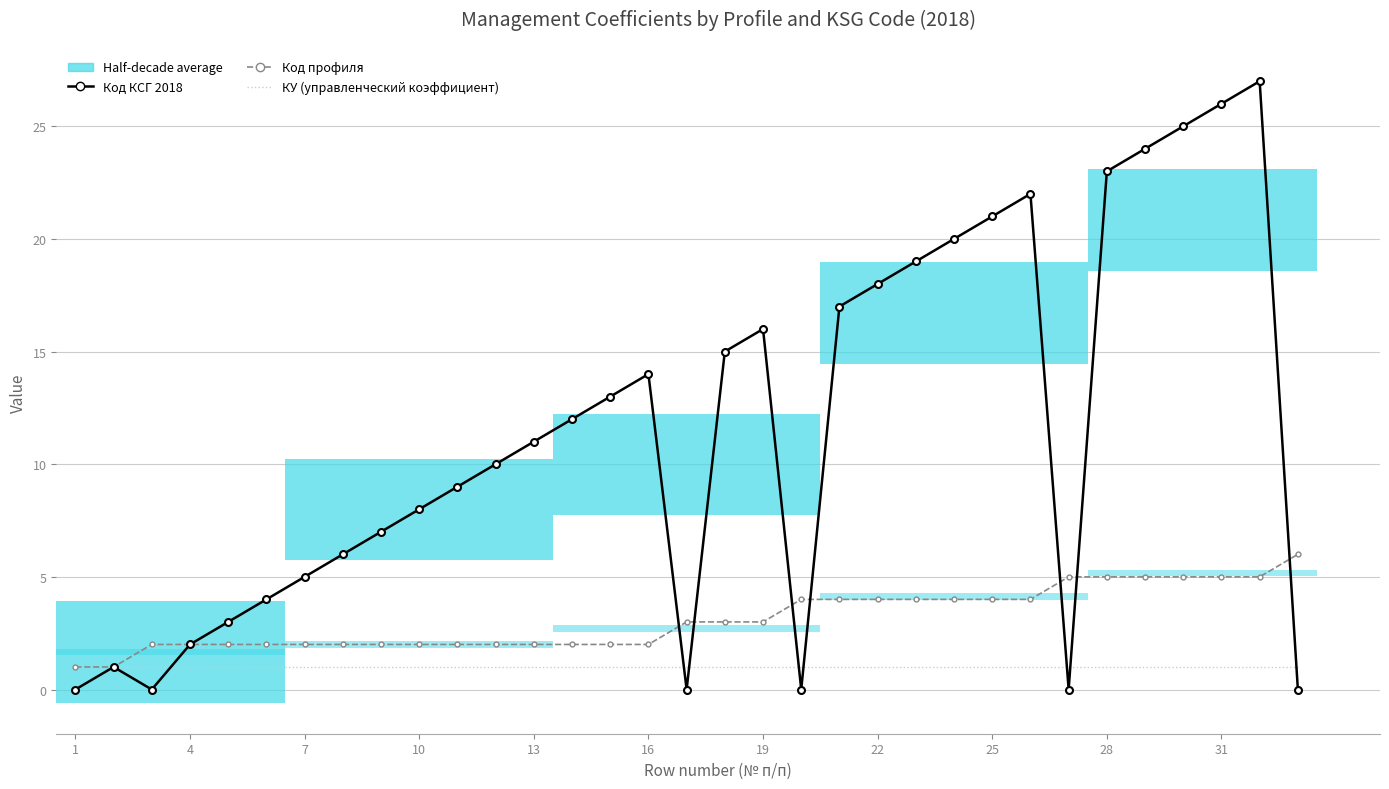

Which series has the widest spread of values?

Код КСГ 2018 (col_3)